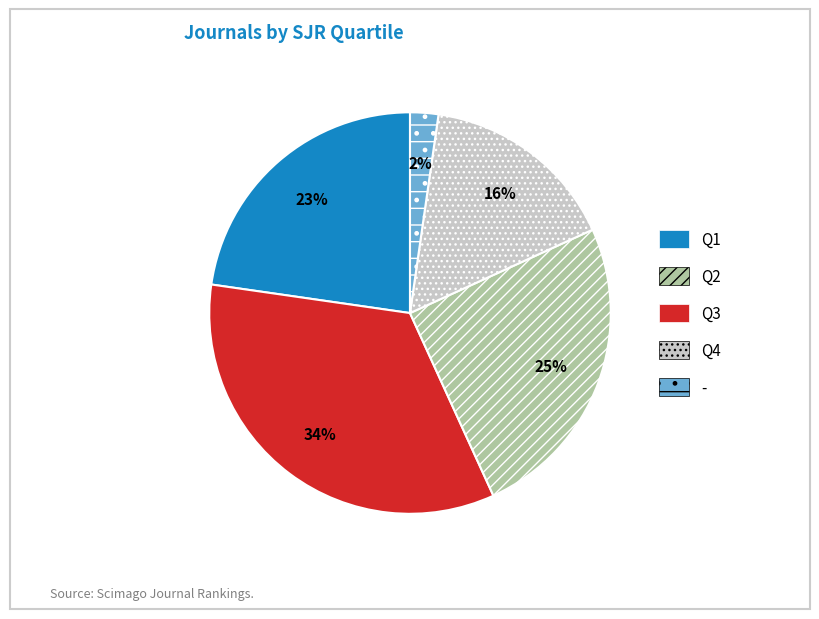

True or false: Q2 accounts for 43% of the total.

False